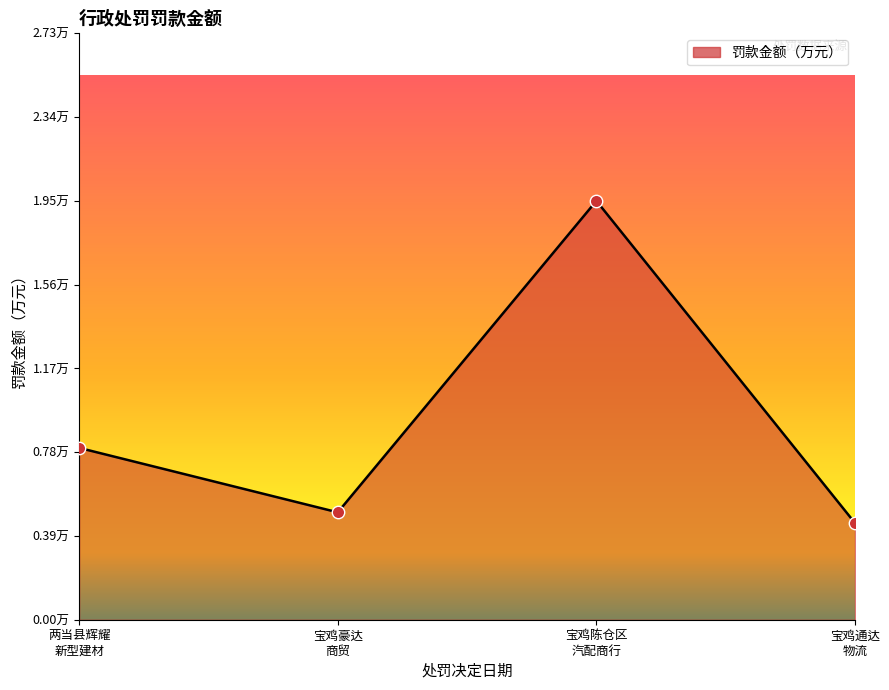

Does the chart have visible grid lines?

No